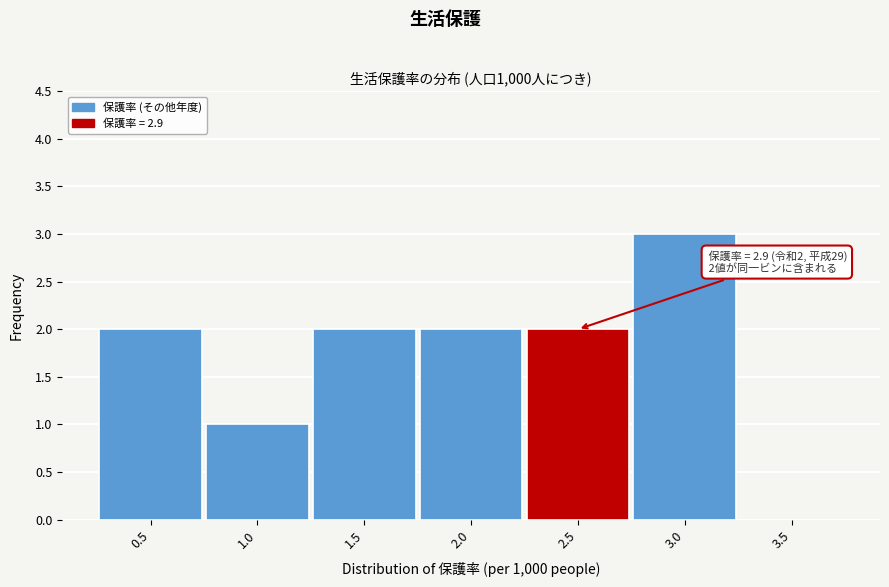

Reading right to left, extract all data points from this chart.

3.5=0	3.0=3	2.5=2	2.0=2	1.5=2	1.0=1	0.5=2